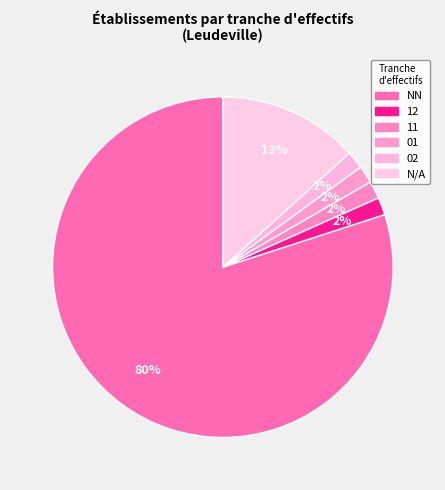

How many slices are in this pie chart?

6